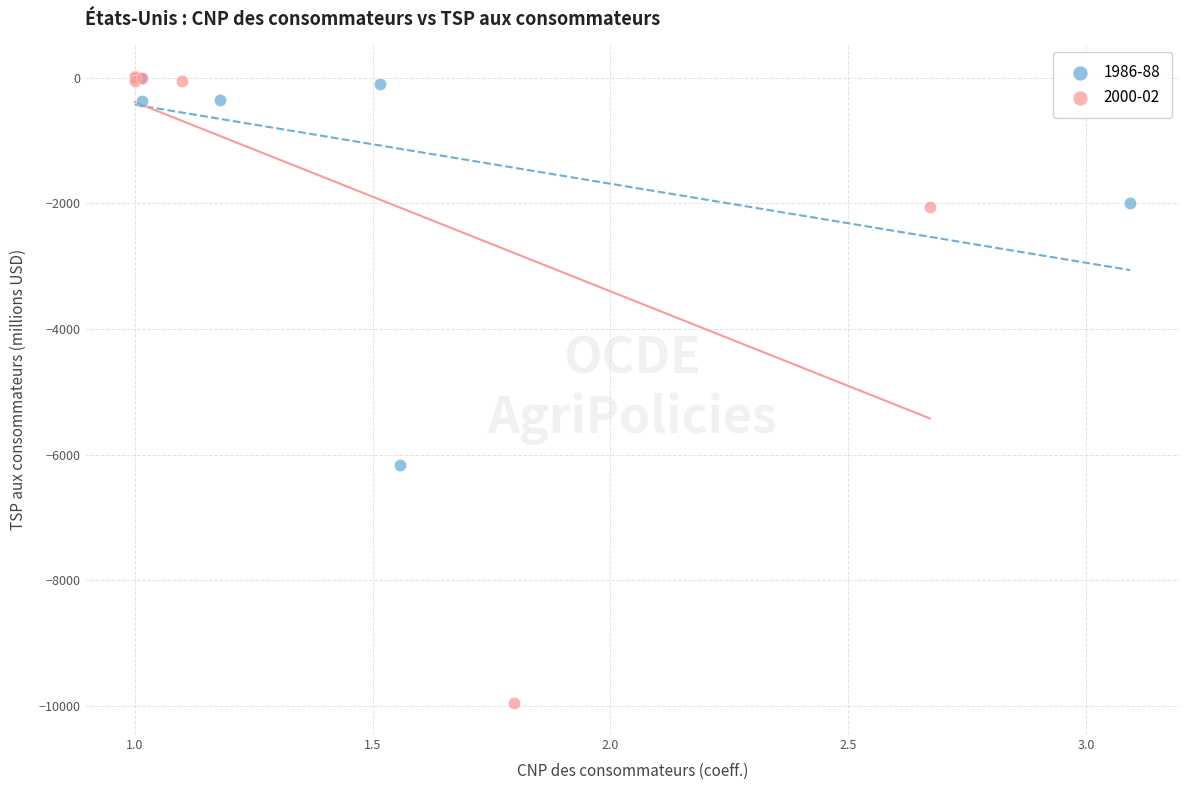

Which series contains the lowest Y value?

2000-02